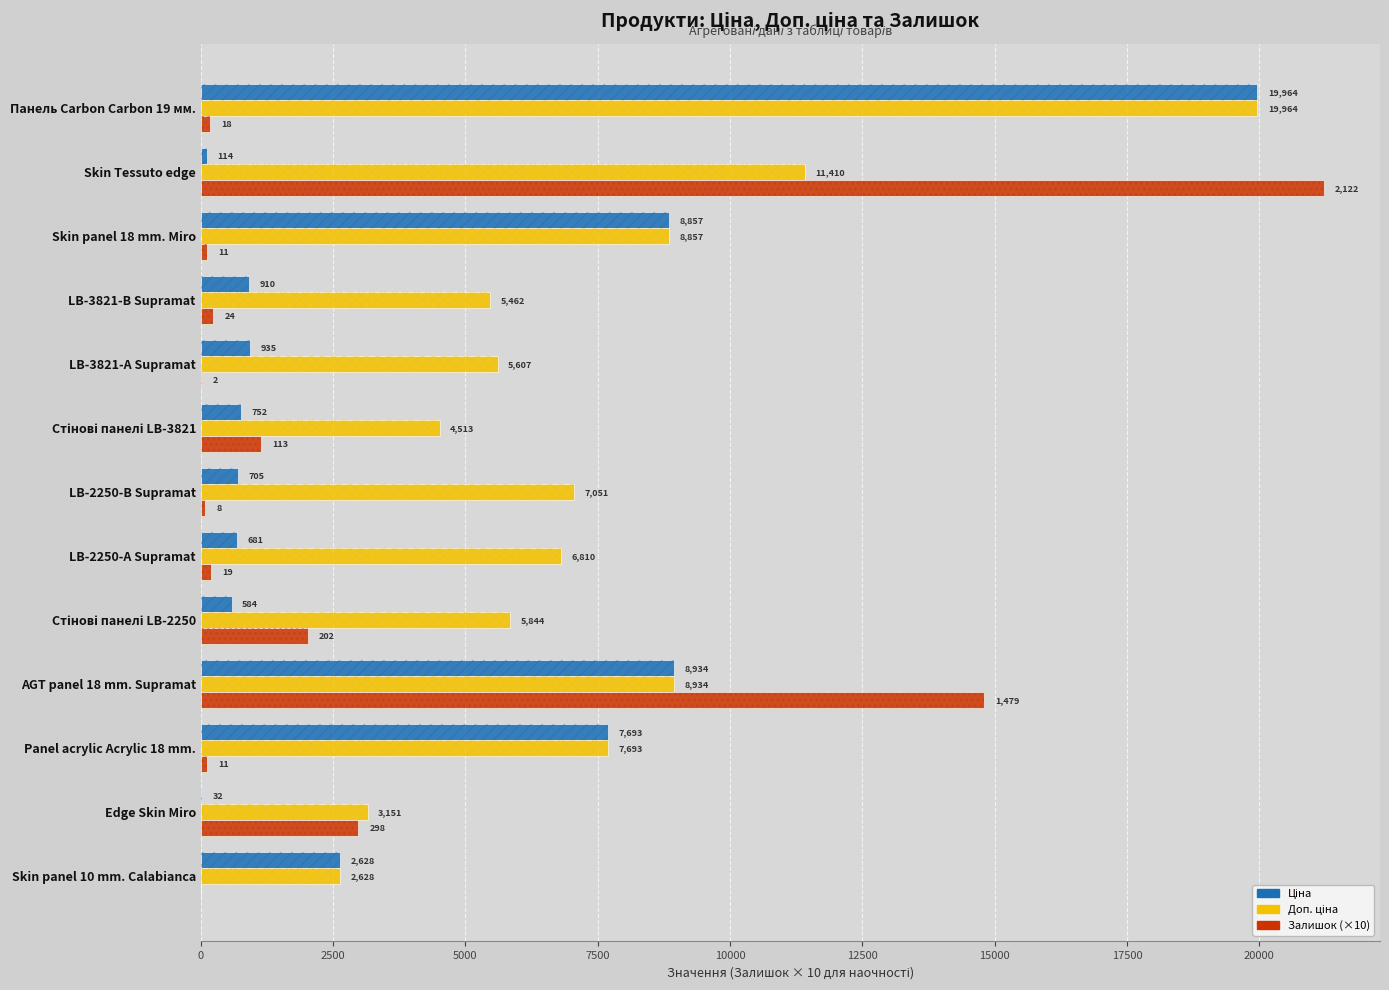

Rank the series by their average value, from lowest to highest.

Залишок, Ціна, Доп. ціна